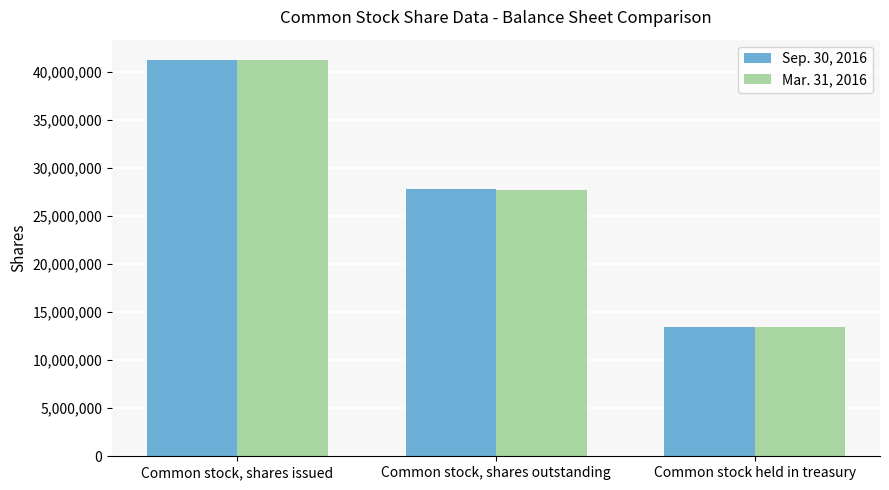

List the labels in order of Sep. 30, 2016 value, smallest first.

Common stock held in treasury, Common stock, shares outstanding, Common stock, shares issued